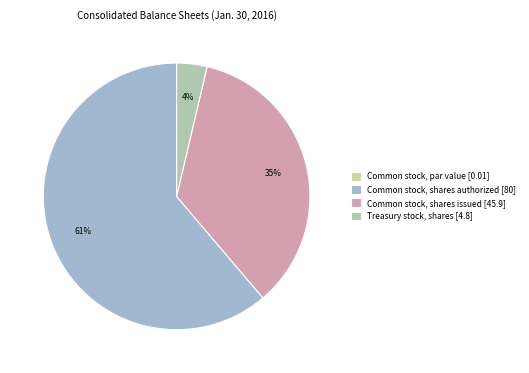

What is the change in value from Common stock, par value to Common stock, shares authorized?

+80.0